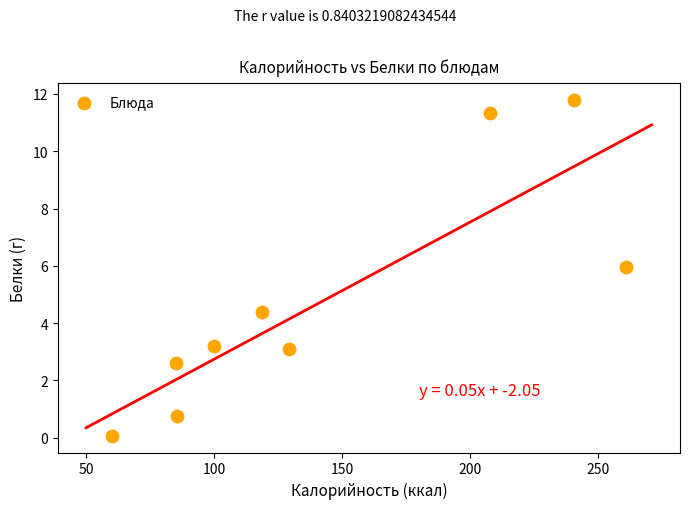

What is the average Y value?

4.8